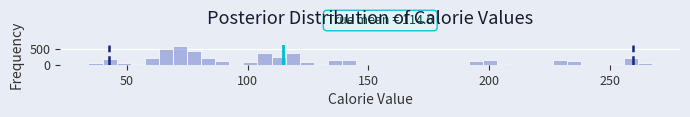

Around what value on the x-axis is the tallest bar? Give the approximate position of its centre, as read against the axis.

70